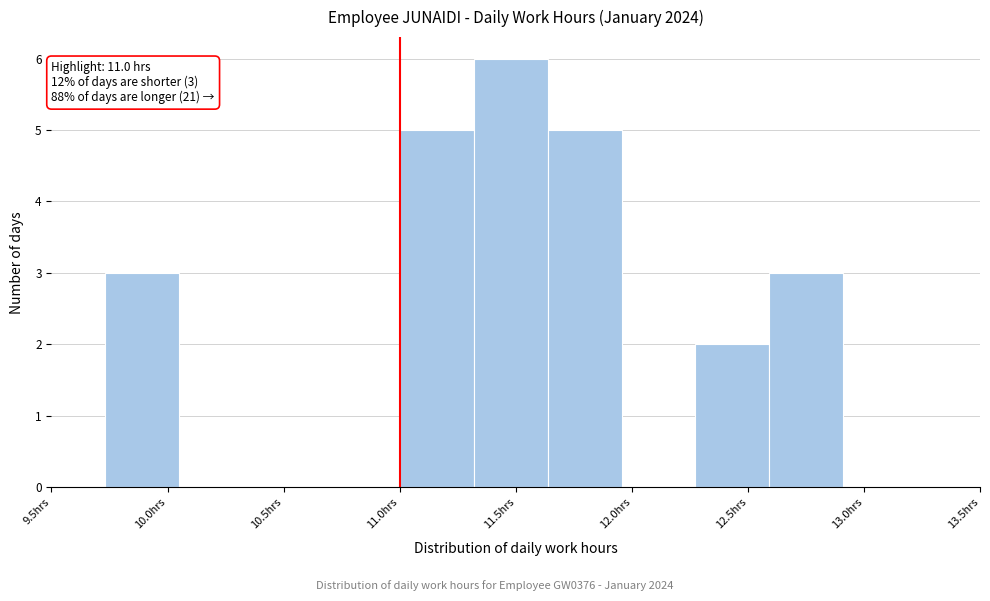

Over which range of the x-axis is the bar tallest?

11.30 to 11.65